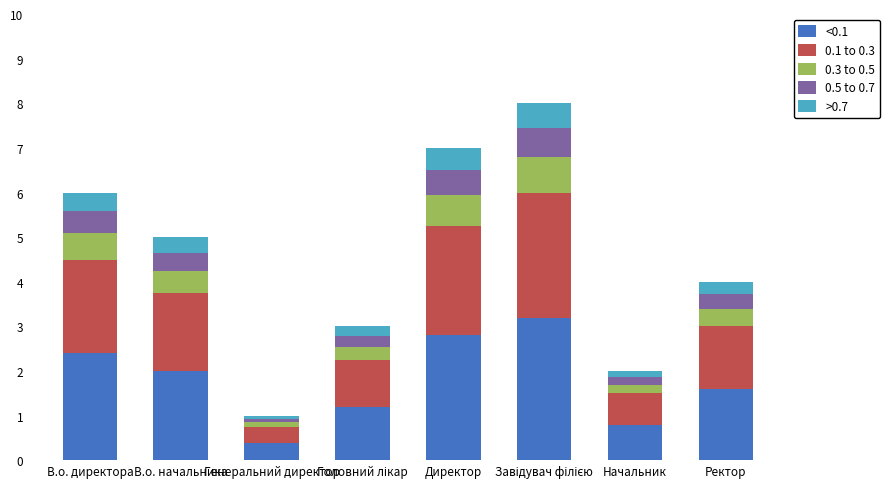

What is the total value across all series at В.о. директора?

6.0